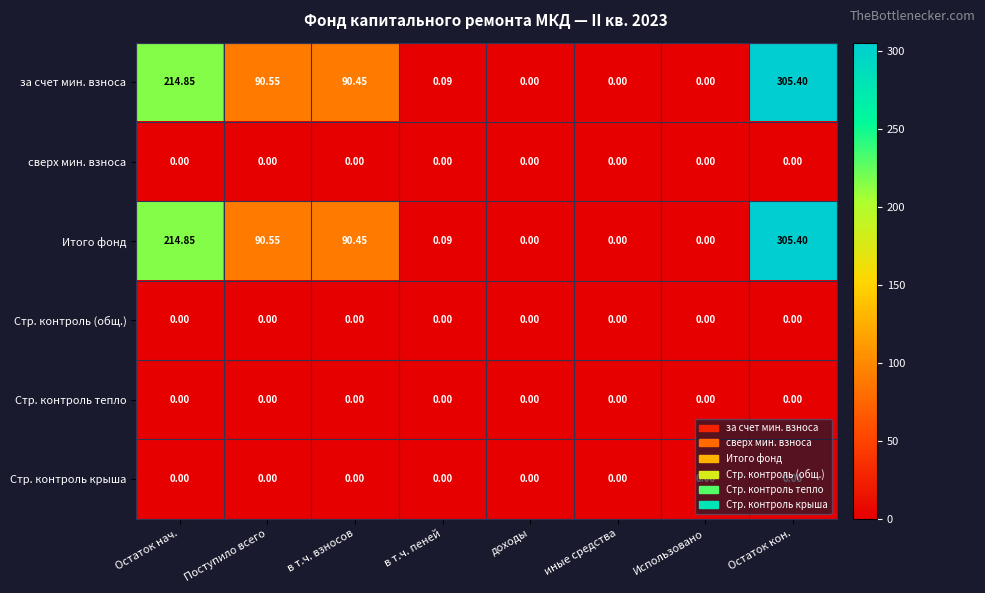

At which category is the sum across all series the highest?

Остаток кон.